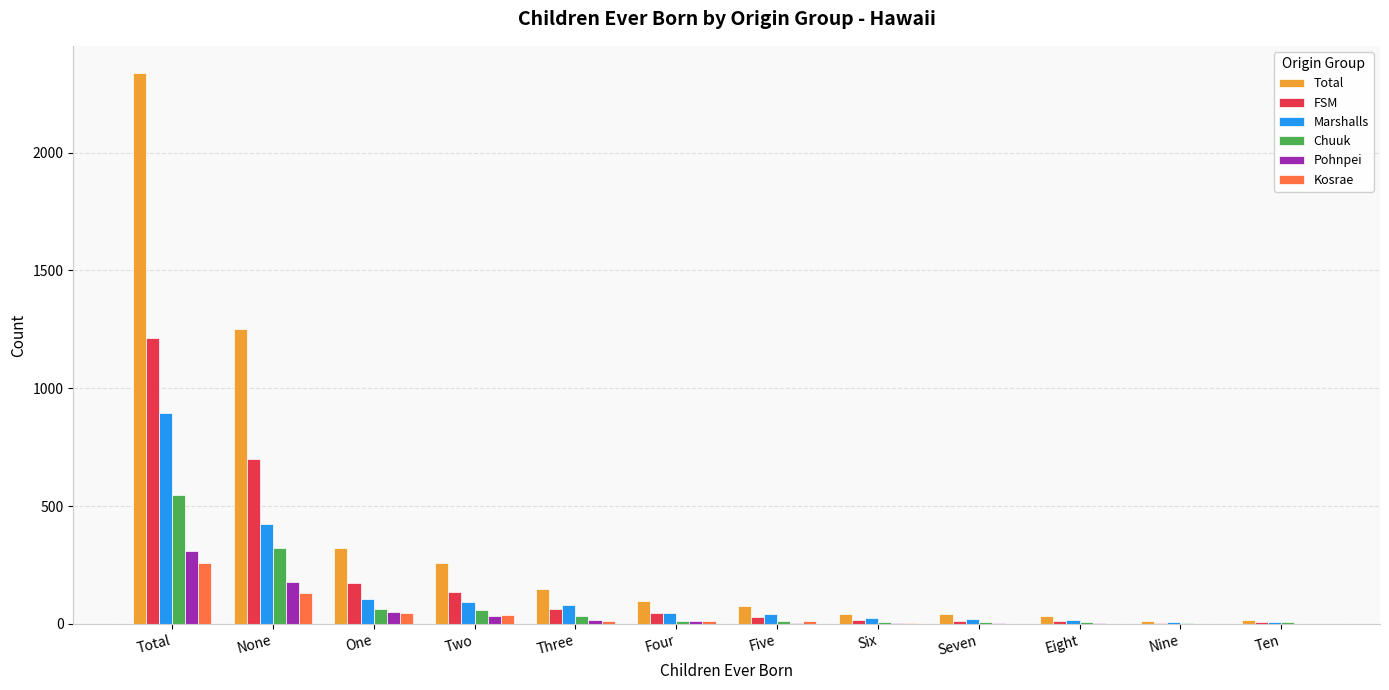

Which category has the highest value across all series?

Total